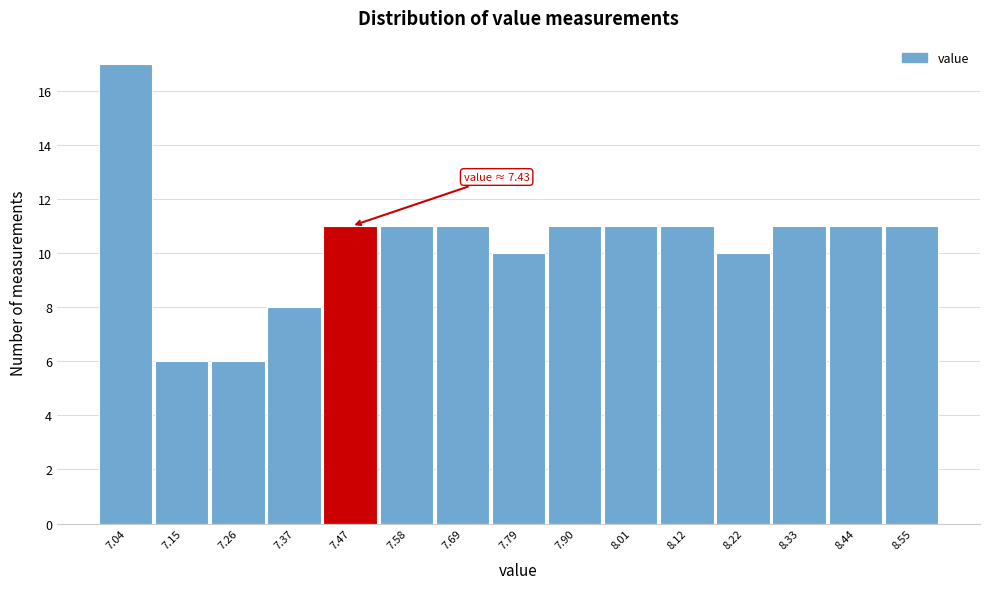

Which range on the x-axis has the tallest bar?

7.00 to 7.10